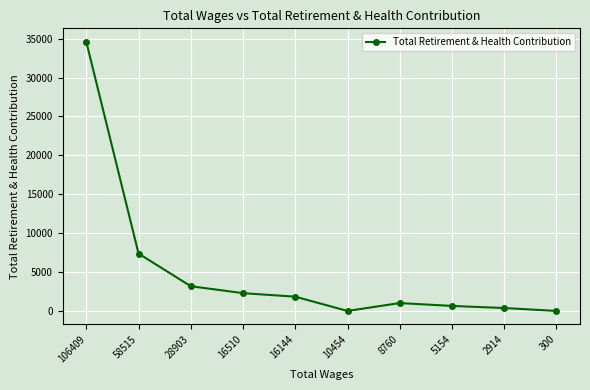

The value at 106409 is 59879. True or false?

False